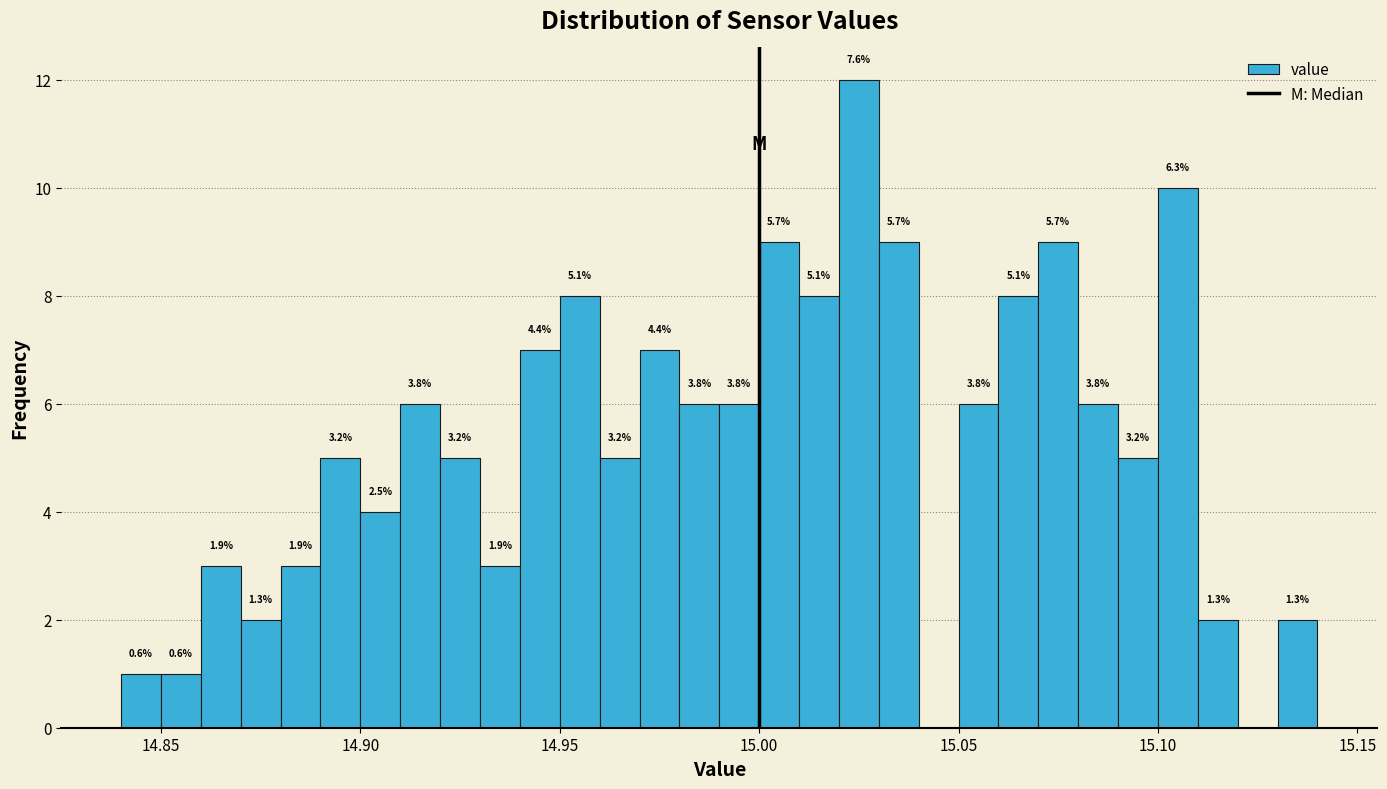

Read against the x-axis, roughly where is the centre of the tallest bar?

15.025